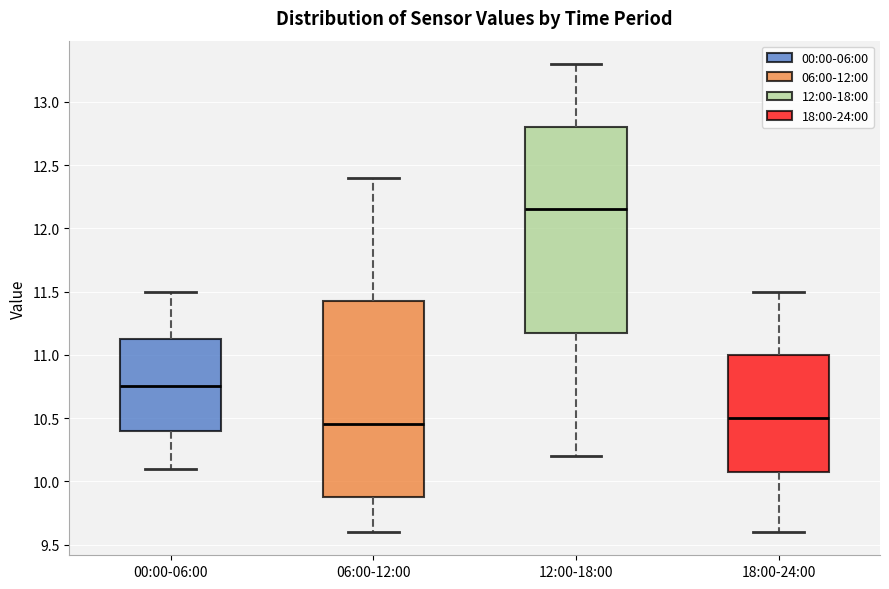

Reading left to right, transcribe this box plot: for each box, give where its median line is, the range the box spans, and where its two whiskers end, as read against the y-axis. The values are not printed on the chart, so give them approximately, as read against the axis.

00:00-06:00: median 10.75, box 10.40 to 11.15, whiskers 10.10 to 11.50
06:00-12:00: median 10.45, box 9.90 to 11.45, whiskers 9.60 to 12.40
12:00-18:00: median 12.15, box 11.20 to 12.80, whiskers 10.20 to 13.30
18:00-24:00: median 10.50, box 10.10 to 11.00, whiskers 9.60 to 11.50